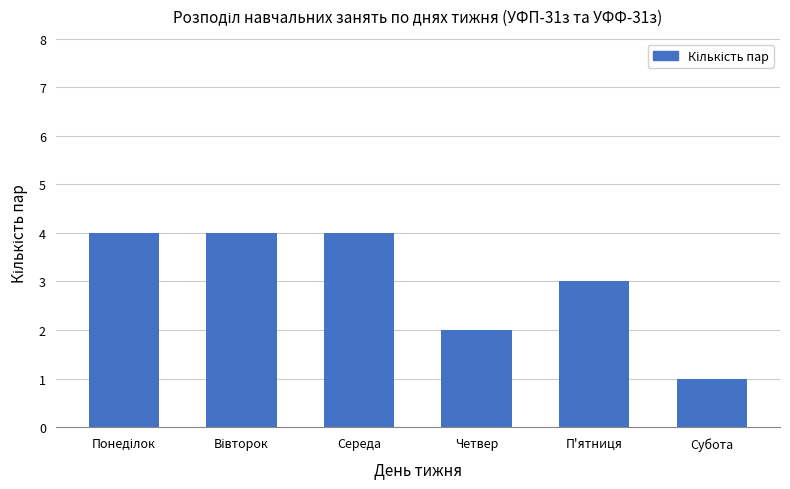

What is the ratio of the value at Четвер to the value at П'ятниця?

0.7